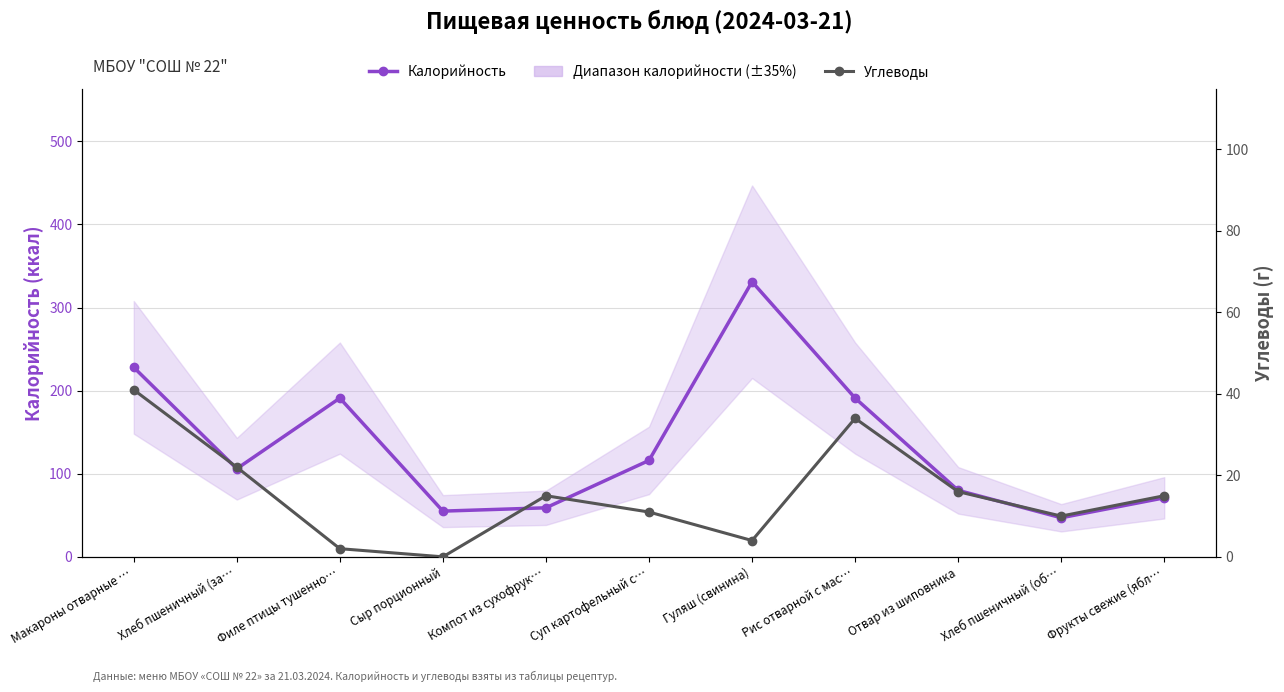

How many lines are shown in the chart?

2